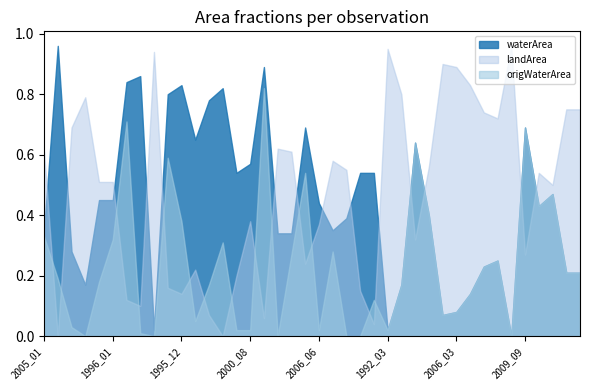

What is the maximum value for waterArea?

1.0